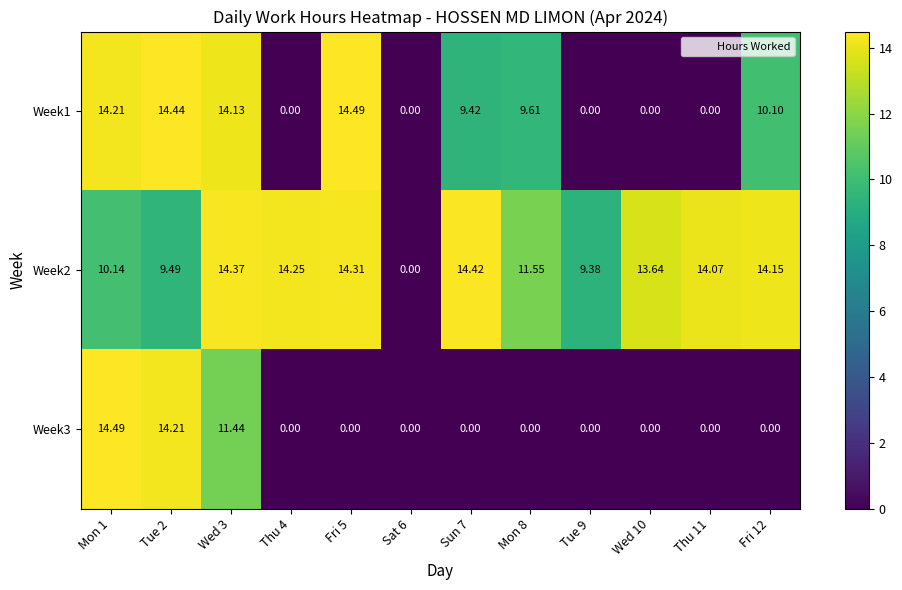

Between Tue 9 and Thu 11, which series saw the biggest shift?

Week2